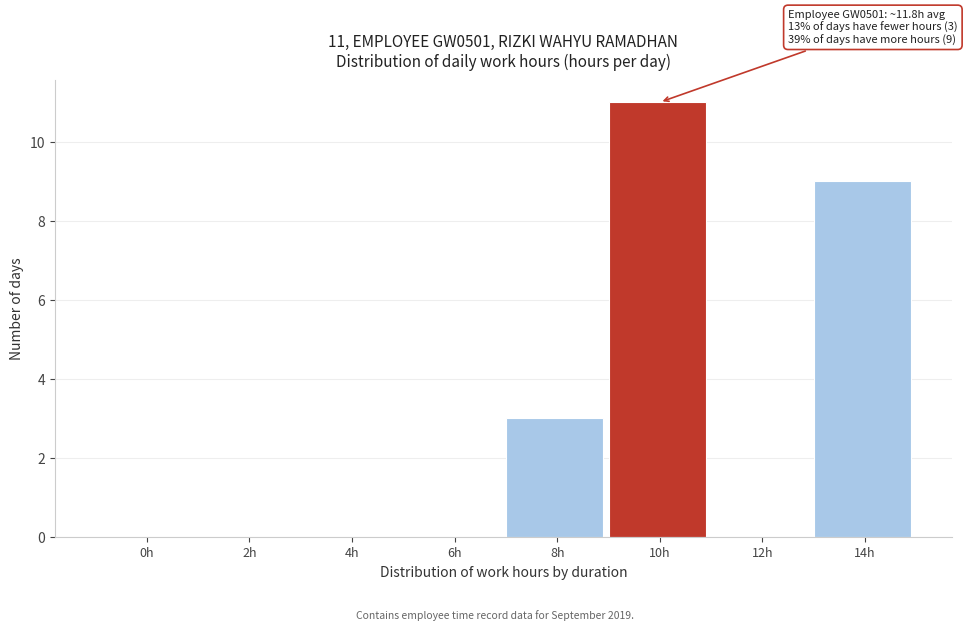

Reading right to left, transcribe all the data shown in this chart.

14h=9	12h=0	10h=11	8h=3	6h=0	4h=0	2h=0	0h=0